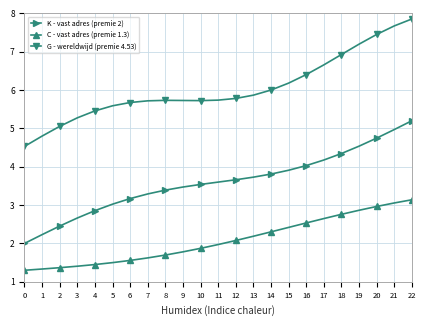

What is the difference between the second highest and minimum values in the C - vast adres (premie 1.3) series?

1.8